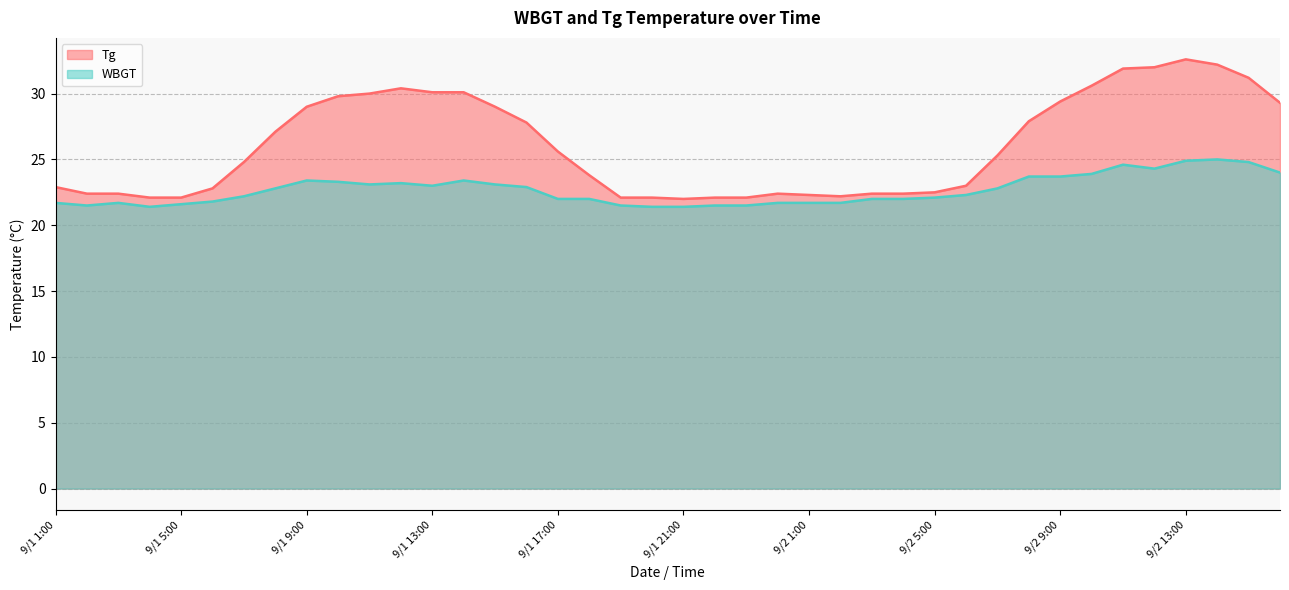

True or false: Tg has a value of 22.1 at 9/1 20:00.

True